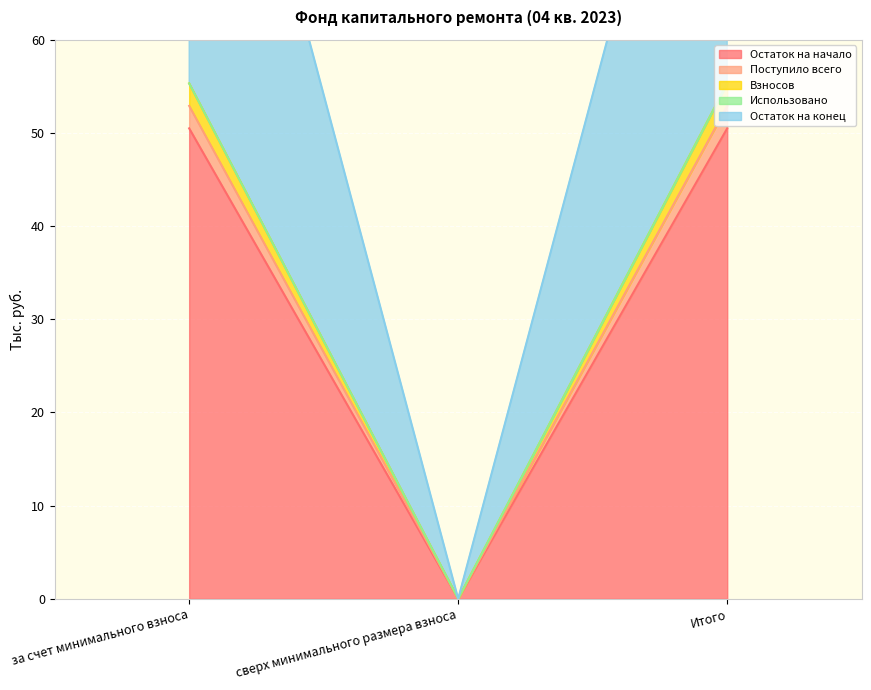

What value does the Остаток на конец series have at за счет минимального взноса?

108.2